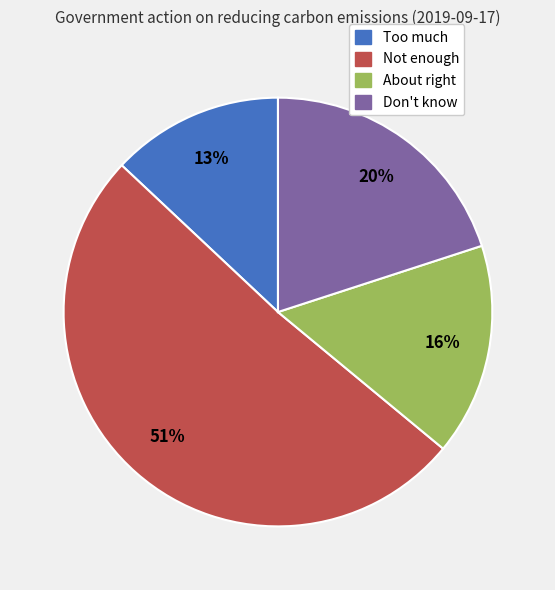

What is the largest slice in the pie chart?

Not enough